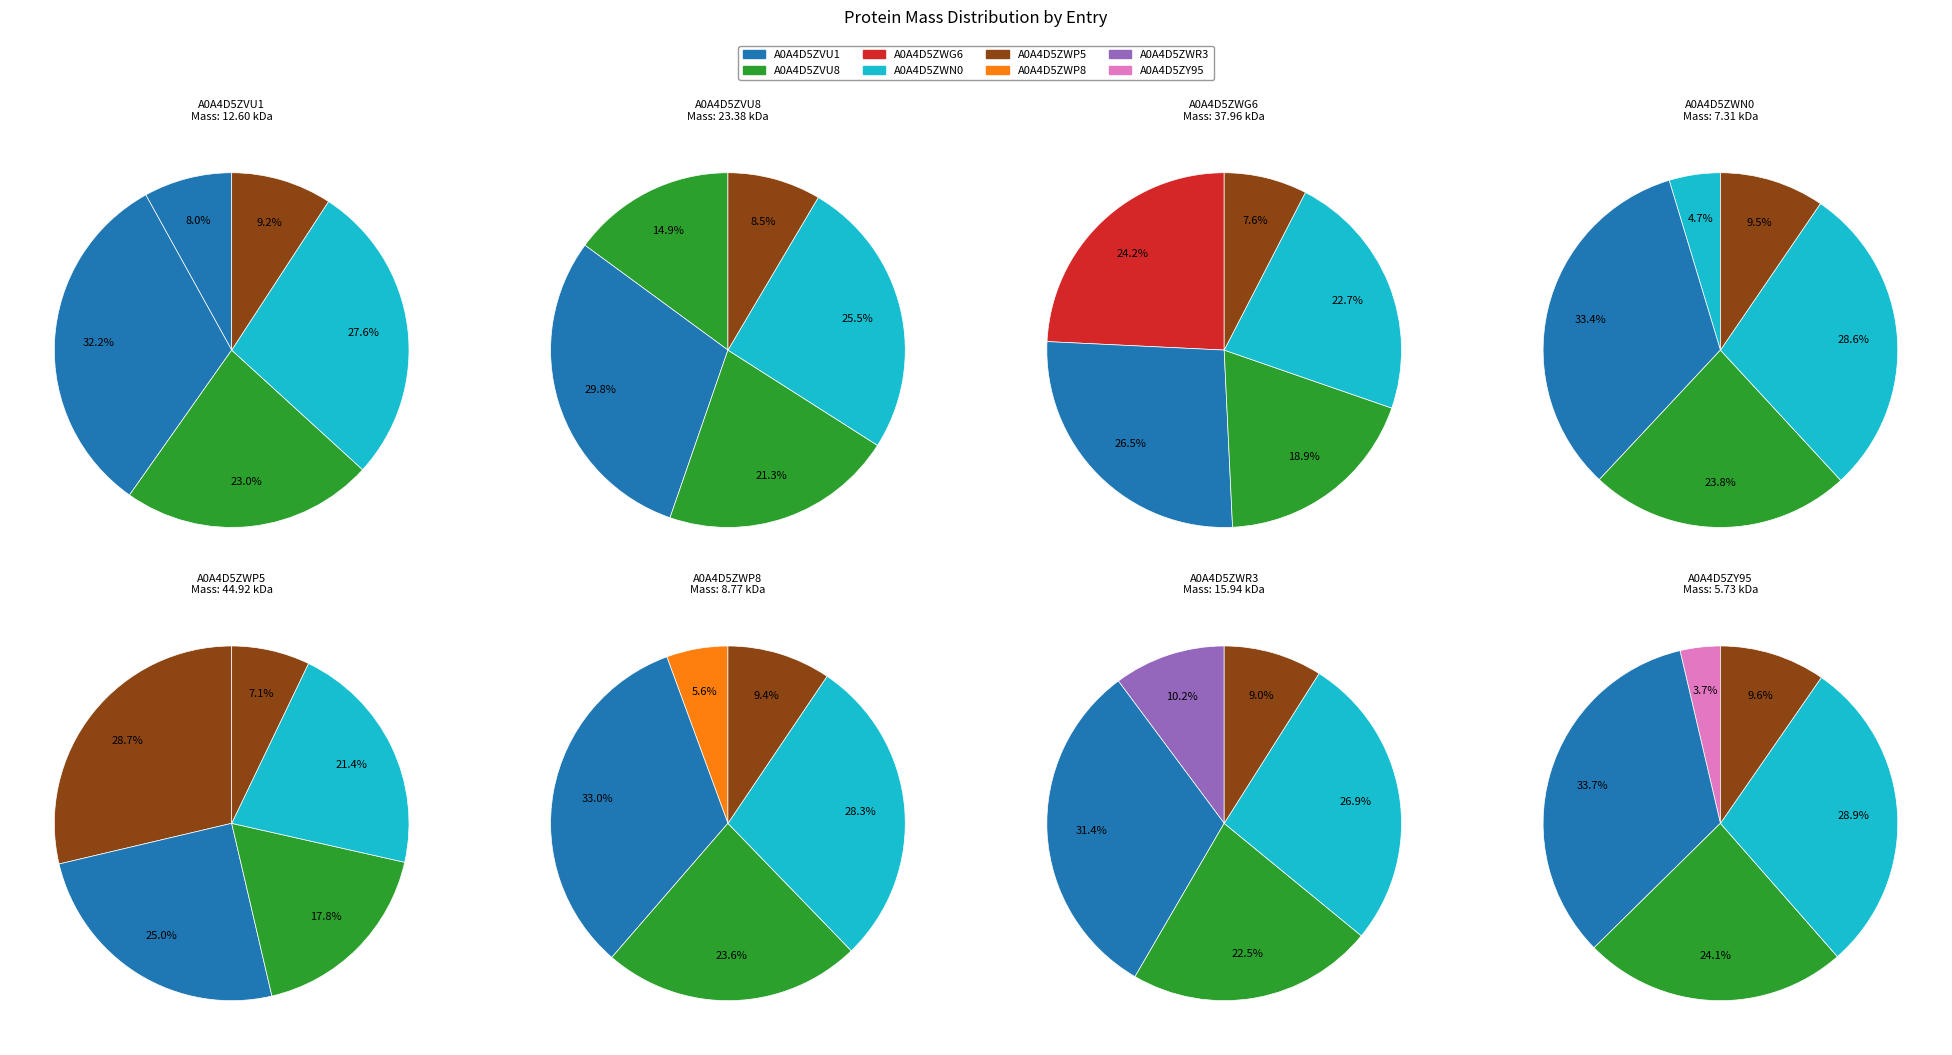

Rank the categories by value from lowest to highest.

A0A4D5ZY95, A0A4D5ZWN0, A0A4D5ZWP8, A0A4D5ZVU1, A0A4D5ZWR3, A0A4D5ZVU8, A0A4D5ZWG6, A0A4D5ZWP5